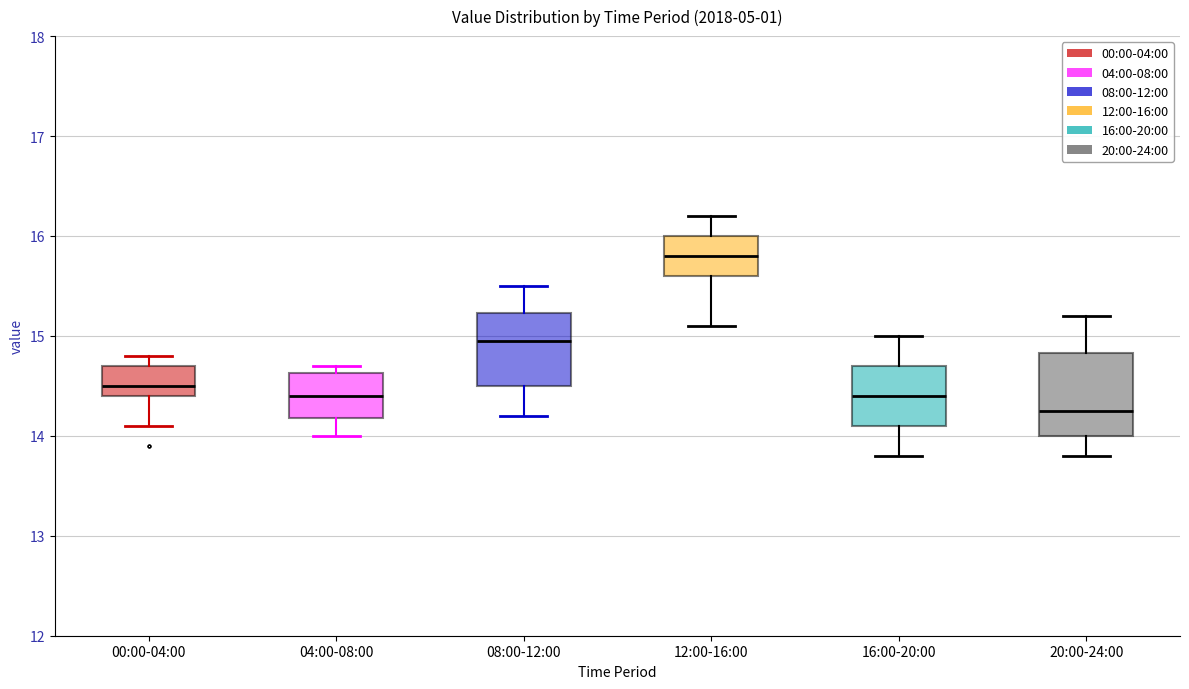

Reading left to right, transcribe this box plot: for each box, give where its median line is, the range the box spans, and where its two whiskers end, as read against the y-axis. The values are not printed on the chart, so give them approximately, as read against the axis.

00:00-04:00: median 14.5, box 14.4 to 14.7, whiskers 14.1 to 14.8
04:00-08:00: median 14.4, box 14.2 to 14.6, whiskers 14.0 to 14.7
08:00-12:00: median 15.0, box 14.5 to 15.2, whiskers 14.2 to 15.5
12:00-16:00: median 15.8, box 15.6 to 16.0, whiskers 15.1 to 16.2
16:00-20:00: median 14.4, box 14.1 to 14.7, whiskers 13.8 to 15.0
20:00-24:00: median 14.3, box 14.0 to 14.8, whiskers 13.8 to 15.2